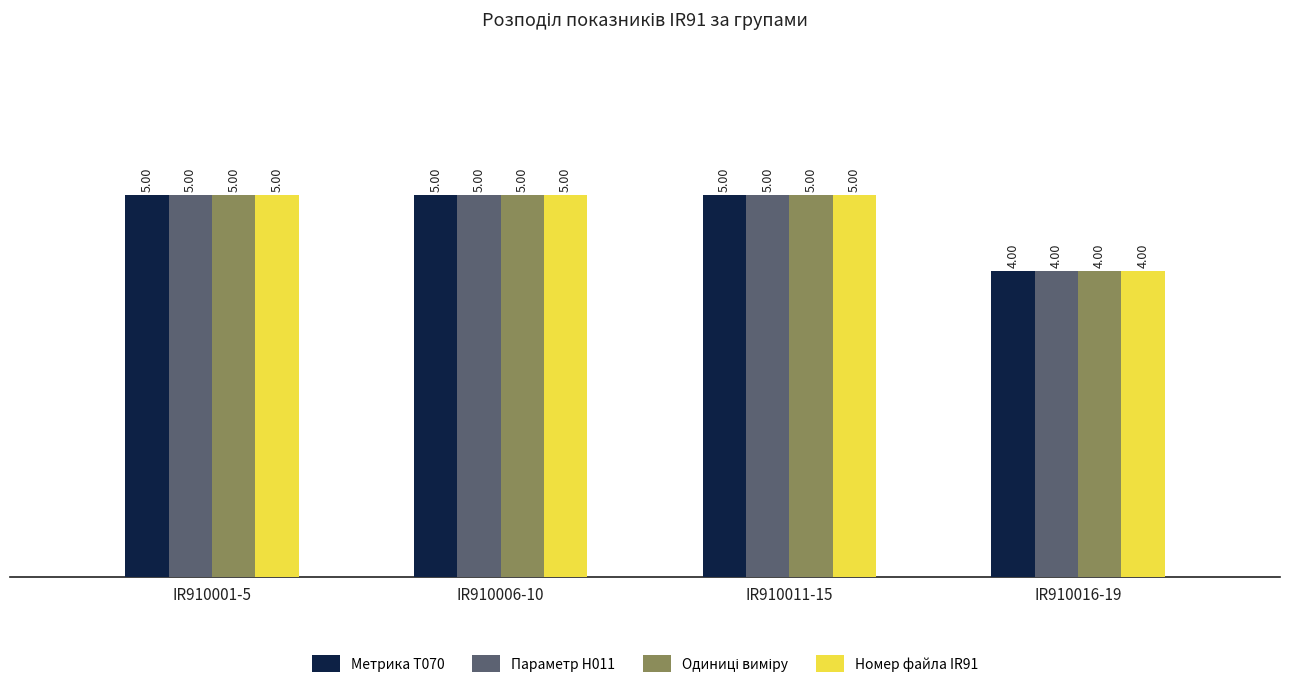

What is the sum of the Параметр H011 values at IR910016-19 and IR910006-10?

9